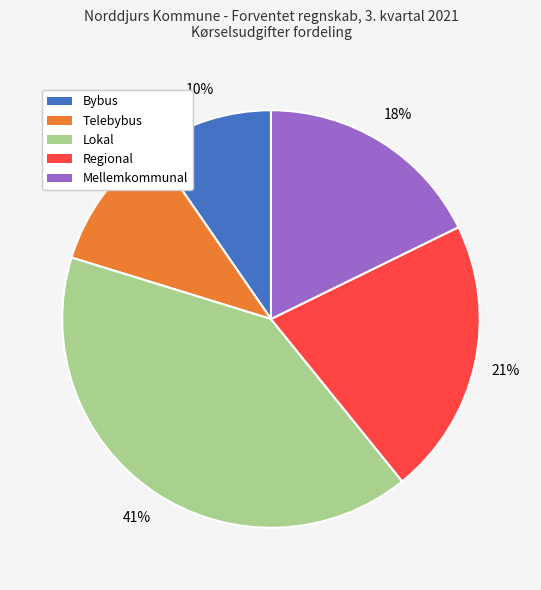

Which has a higher value, Telebybus or Bybus?

Telebybus